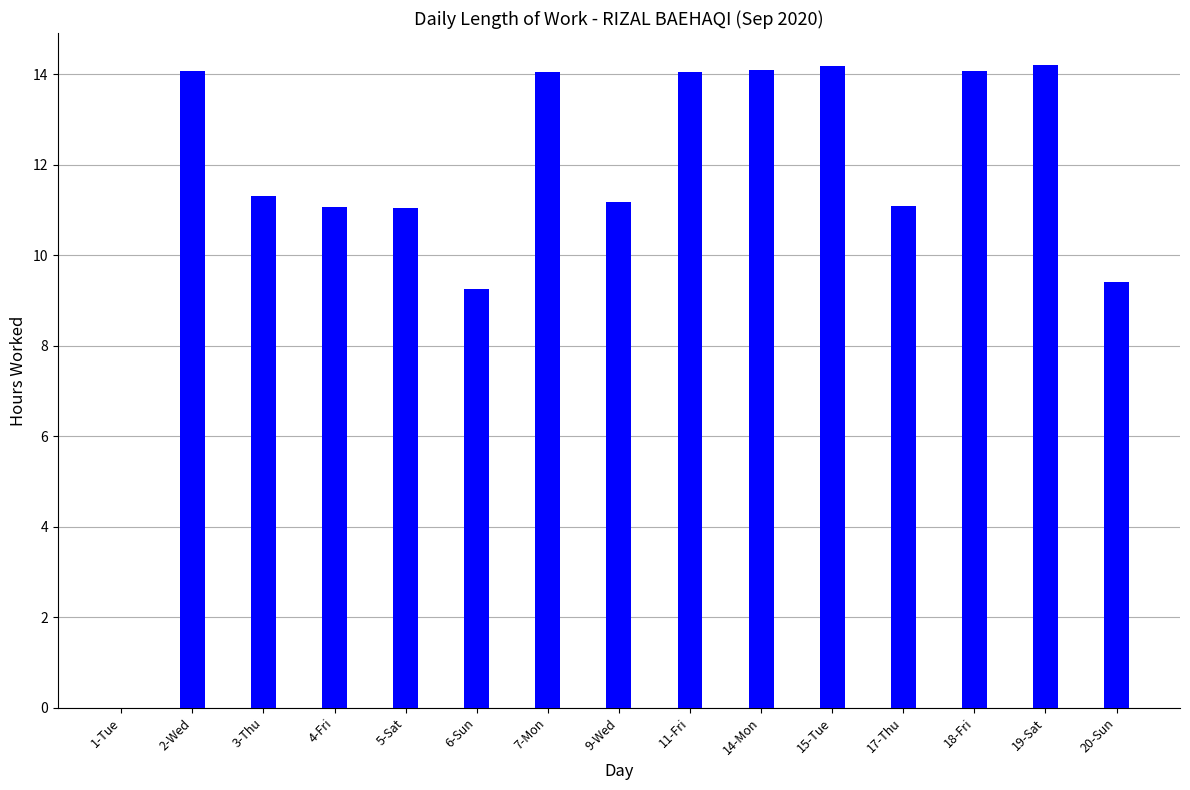

What is the change in value from 3-Thu to 15-Tue?

+2.9